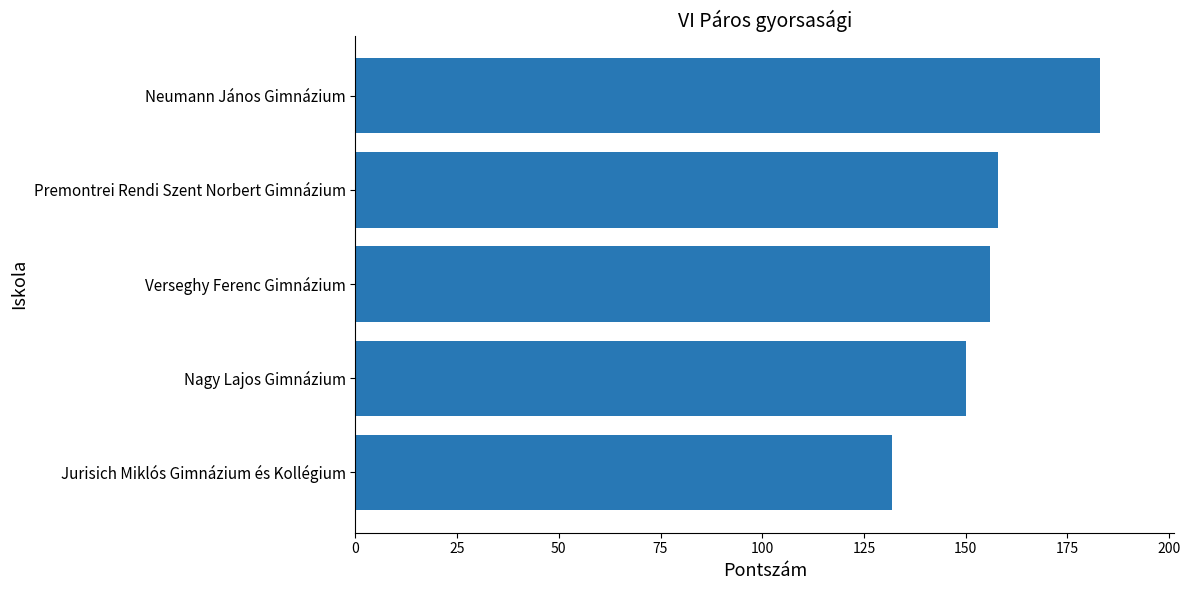

What is the difference between the second highest and second lowest values?

8